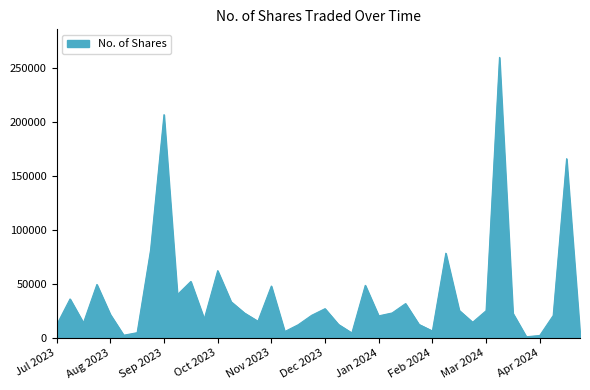

How many lines are shown in the chart?

1